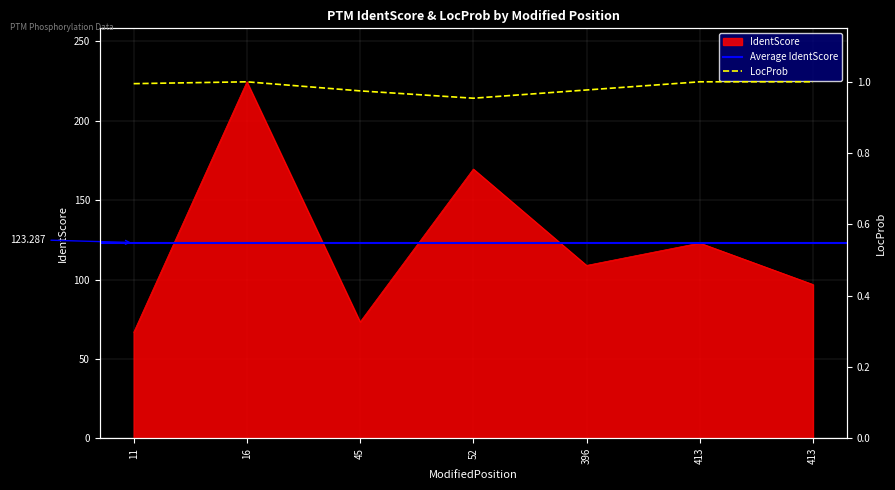

At which category is the sum across all series the highest?

16